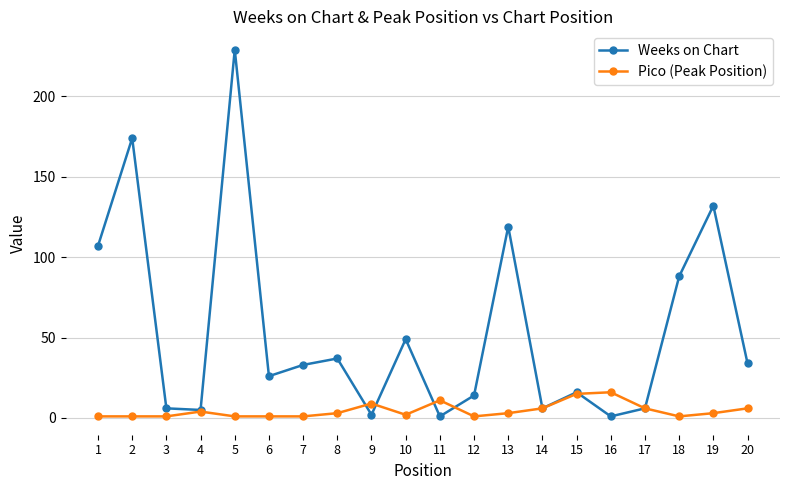

Which series changed the most between 15 and 18?

Weeks on Chart